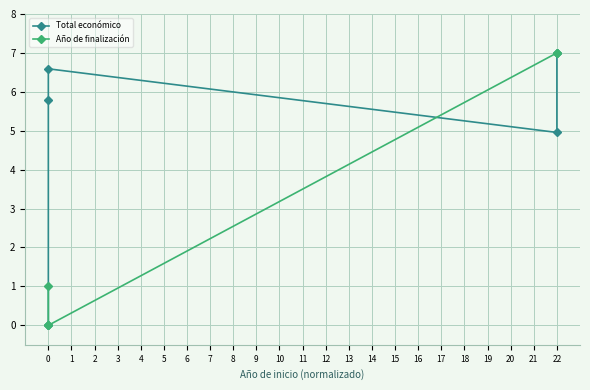

Is it true that Total económico equals 1.9 at 0?

False